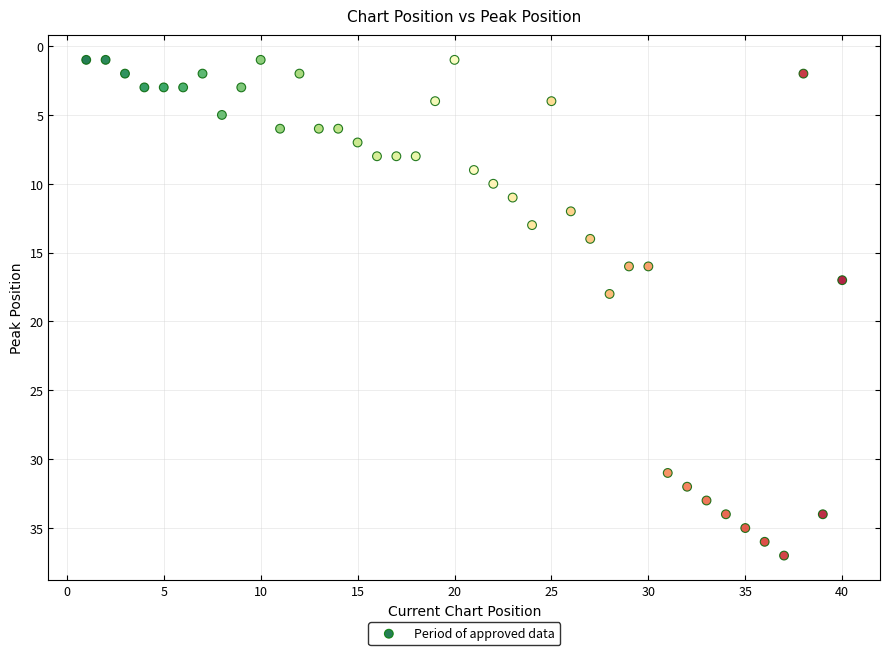

What is the range of Y values (max minus min)?

36